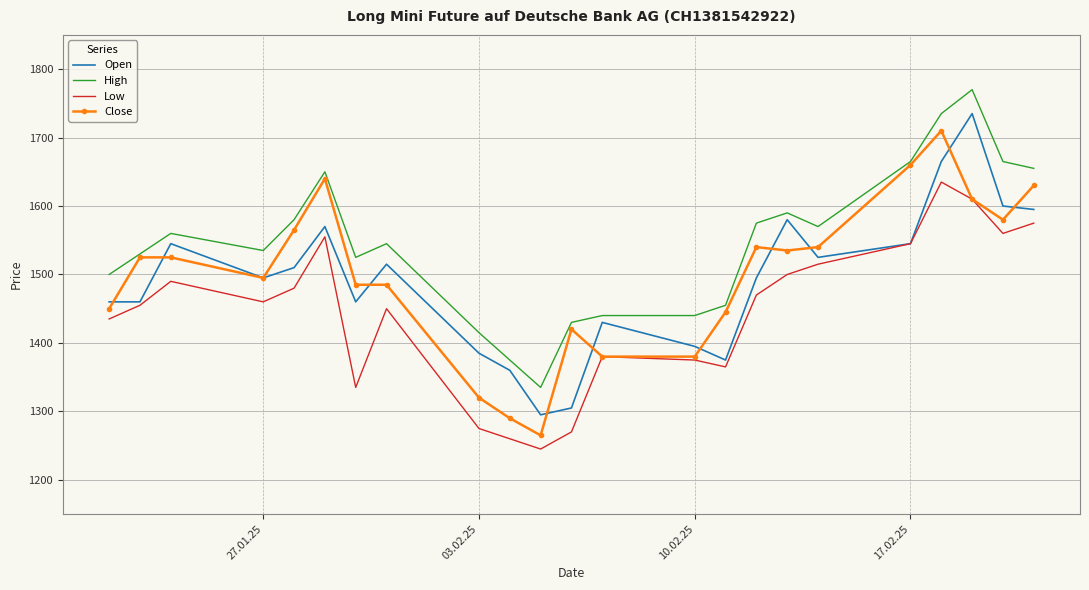

Which series has the largest total across all categories?

High